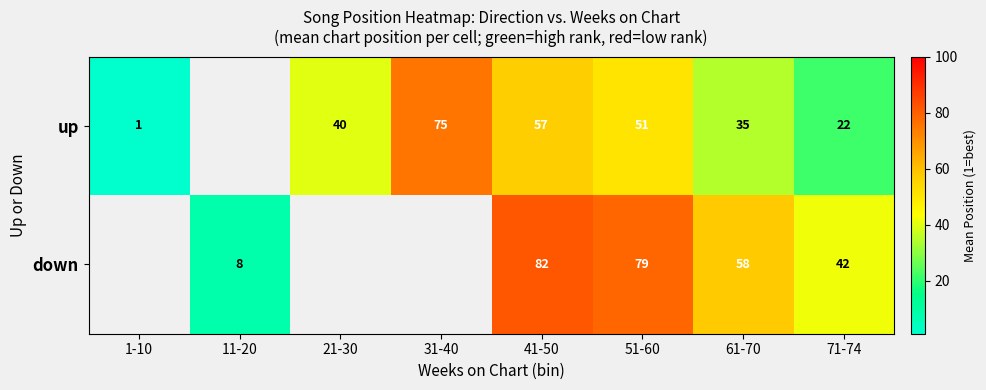

At 41-50, list the series in order from largest to smallest.

down, up